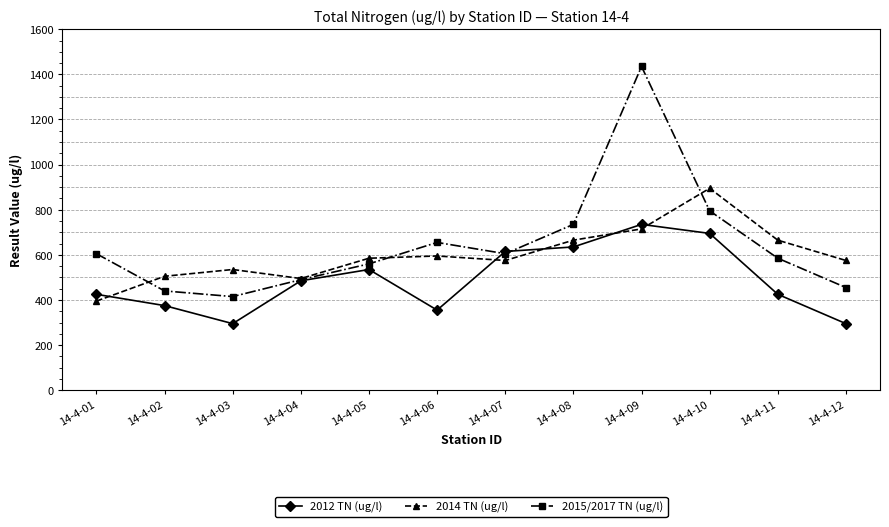

Reading right to left, list all the values displayed in this chart.

2012 TN (ug/l): 295	425	695	735	635	615	355	535	485	295	375	425
2014 TN (ug/l): 575	665	895	715	665	575	595	585	495	535	505	395
2015/2017 TN (ug/l): 455	585	795	1435	735	605	655	560	490	415	440	605